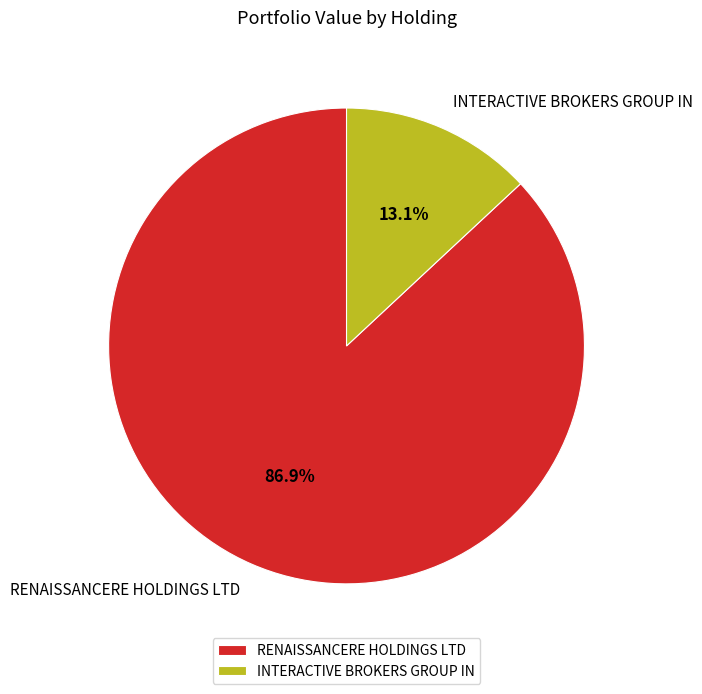

What is the largest slice in the pie chart?

RENAISSANCERE HOLDINGS LTD